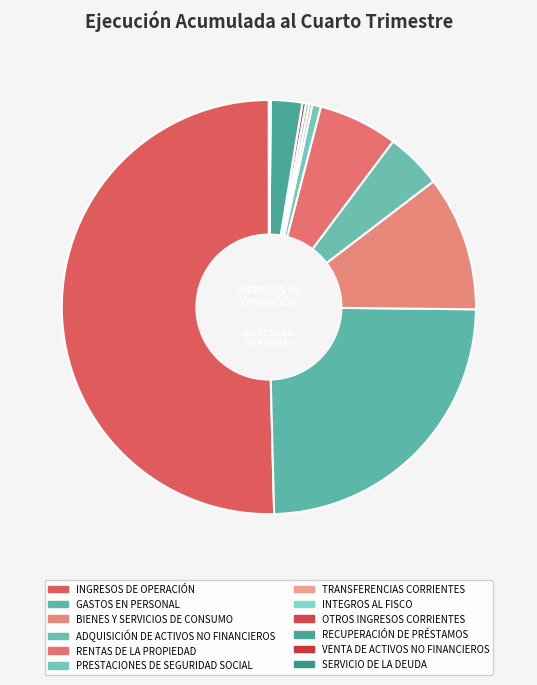

Is it true that ADQUISICIÓN DE ACTIVOS NO FINANCIEROS is 12% of the pie?

False